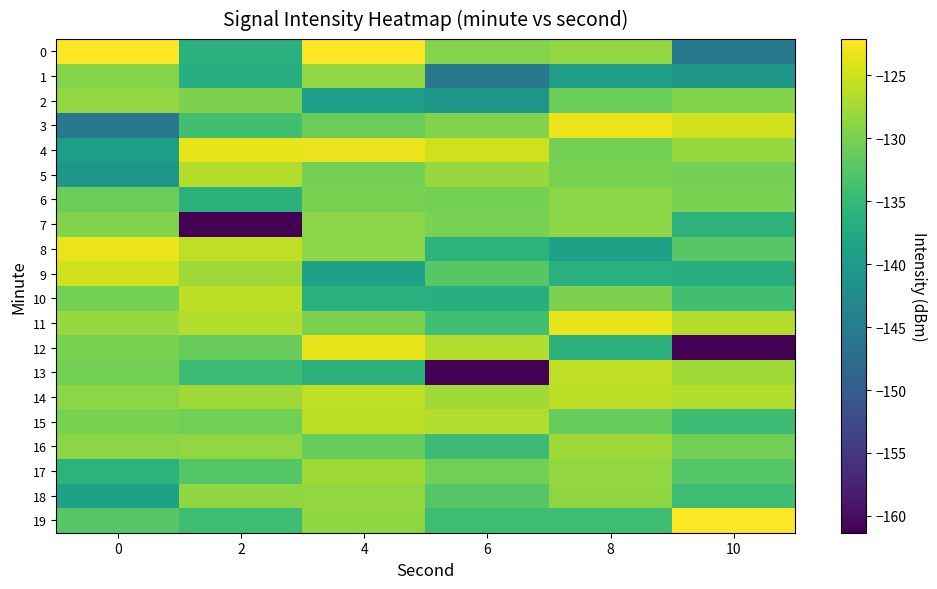

Between 8 and 2, which is larger?

8